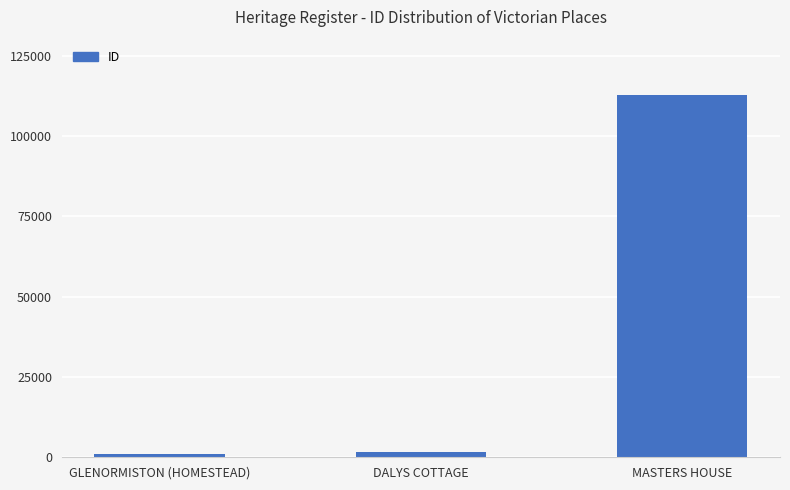

At which label is the value closest to 56913?

DALYS COTTAGE